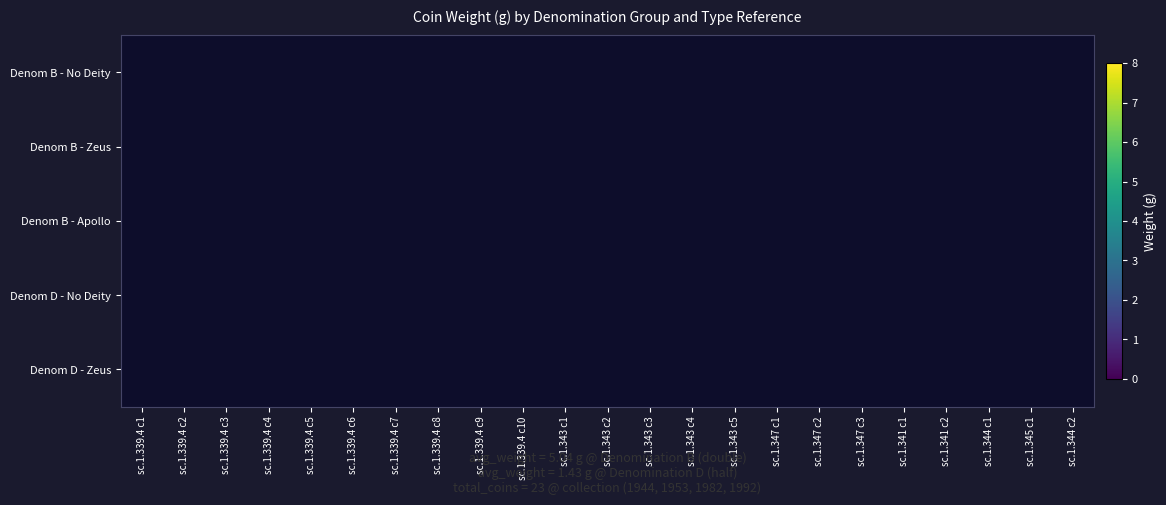

Count the number of data series in this chart.

5